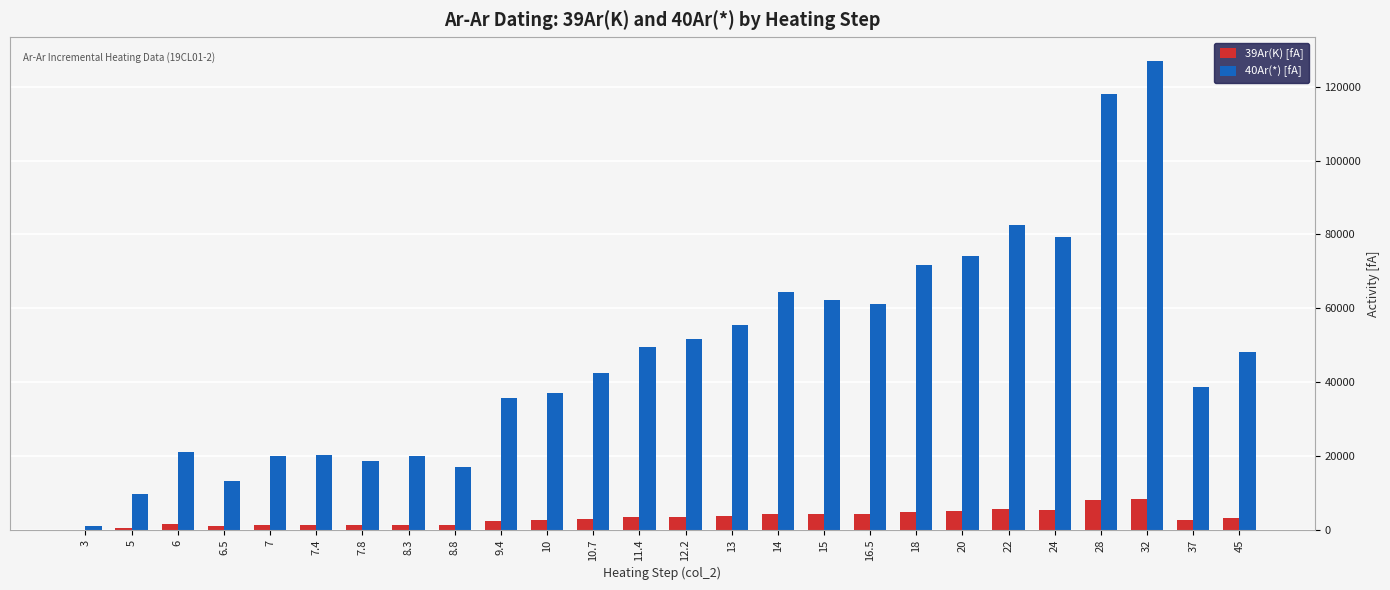

What are all the series names shown in the legend?

39Ar(K) [fA], 40Ar(*) [fA]